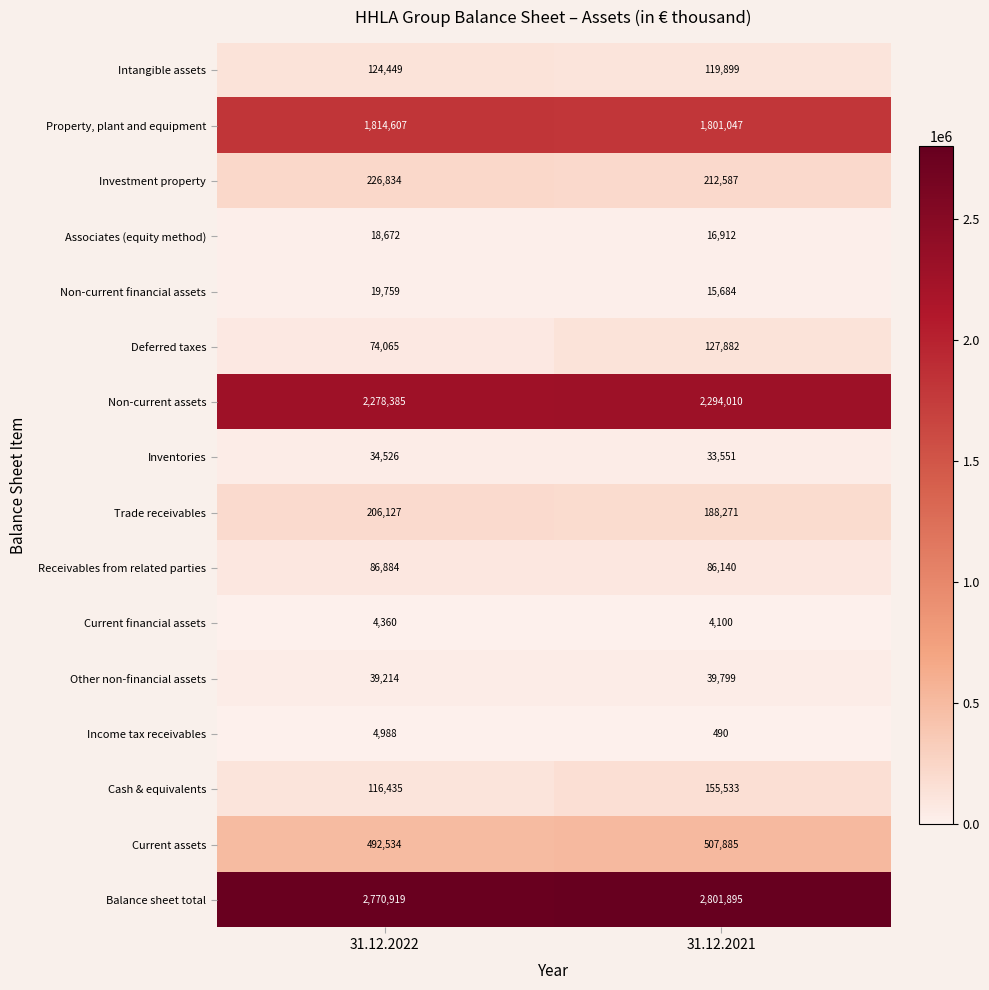

Which series has the widest spread of values?

Deferred taxes